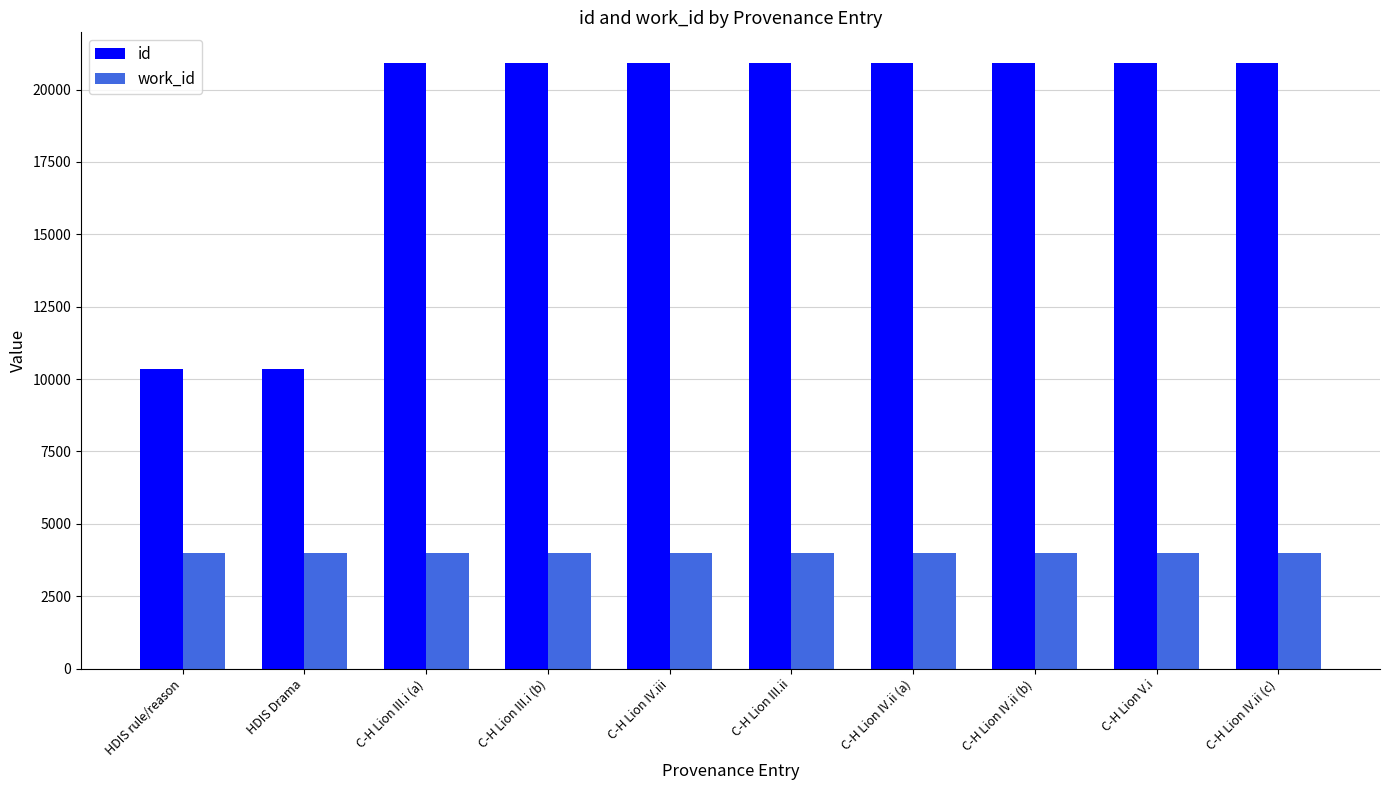

What is the greatest value displayed?

20931